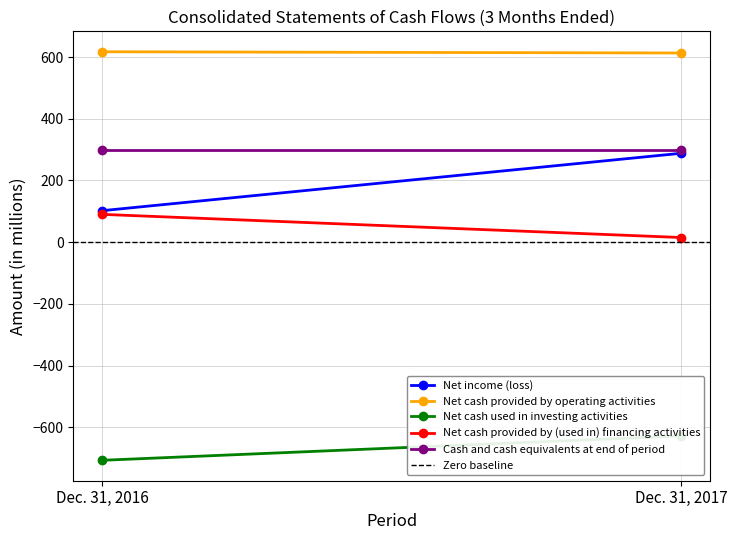

The value of Net cash provided by operating activities at Dec. 31, 2017 is 613. True or false?

True